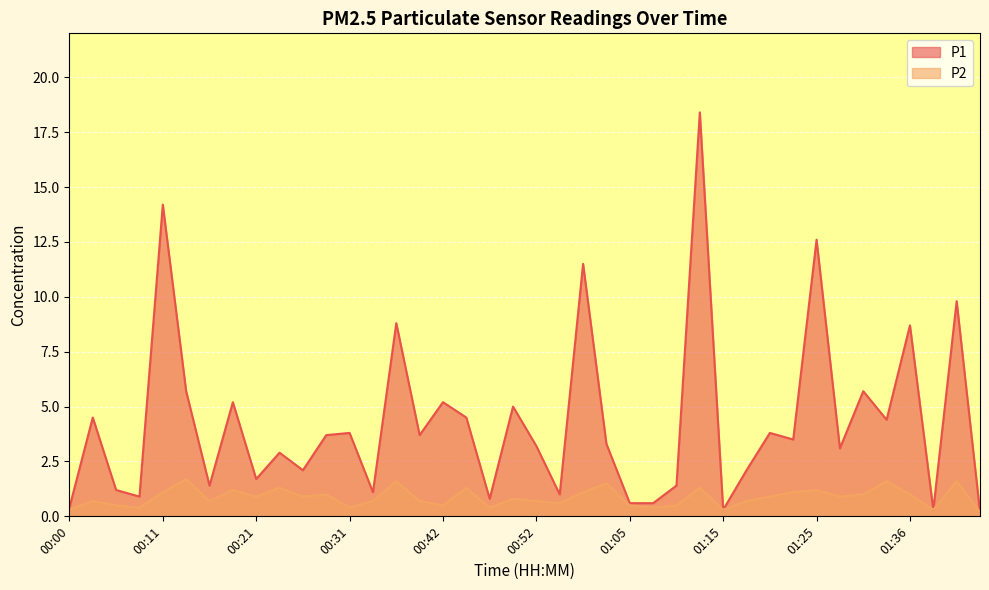

Reading left to right, extract all data points from this chart.

P1: 00:00=0.4	00:03=4.5	00:05=1.2	00:08=0.9	00:11=14.2	00:13=5.7	00:16=1.4	00:18=5.2	00:21=1.7	00:23=2.9	00:26=2.1	00:29=3.7	00:31=3.8	00:34=1.1	00:36=8.8	00:39=3.7	00:42=5.2	00:44=4.5	00:47=0.8	00:49=5.0	00:52=3.2	00:54=1.0	01:00=11.5	01:02=3.3	01:05=0.6	01:07=0.6	01:10=1.4	01:12=18.4	01:15=0.3	01:18=2.1	01:20=3.8	01:23=3.5	01:25=12.6	01:28=3.1	01:31=5.7	01:33=4.4	01:36=8.7	01:38=0.3	01:41=9.8	01:43=0.2
P2: 00:00=0.3	00:03=0.7	00:05=0.5	00:08=0.4	00:11=1.1	00:13=1.7	00:16=0.7	00:18=1.2	00:21=0.9	00:23=1.3	00:26=0.9	00:29=1.0	00:31=0.4	00:34=0.7	00:36=1.6	00:39=0.7	00:42=0.5	00:44=1.3	00:47=0.4	00:49=0.8	00:52=0.7	00:54=0.6	01:00=1.1	01:02=1.5	01:05=0.5	01:07=0.4	01:10=0.5	01:12=1.3	01:15=0.3	01:18=0.7	01:20=0.9	01:23=1.1	01:25=1.2	01:28=0.9	01:31=1.0	01:33=1.6	01:36=1.0	01:38=0.3	01:41=1.6	01:43=0.2